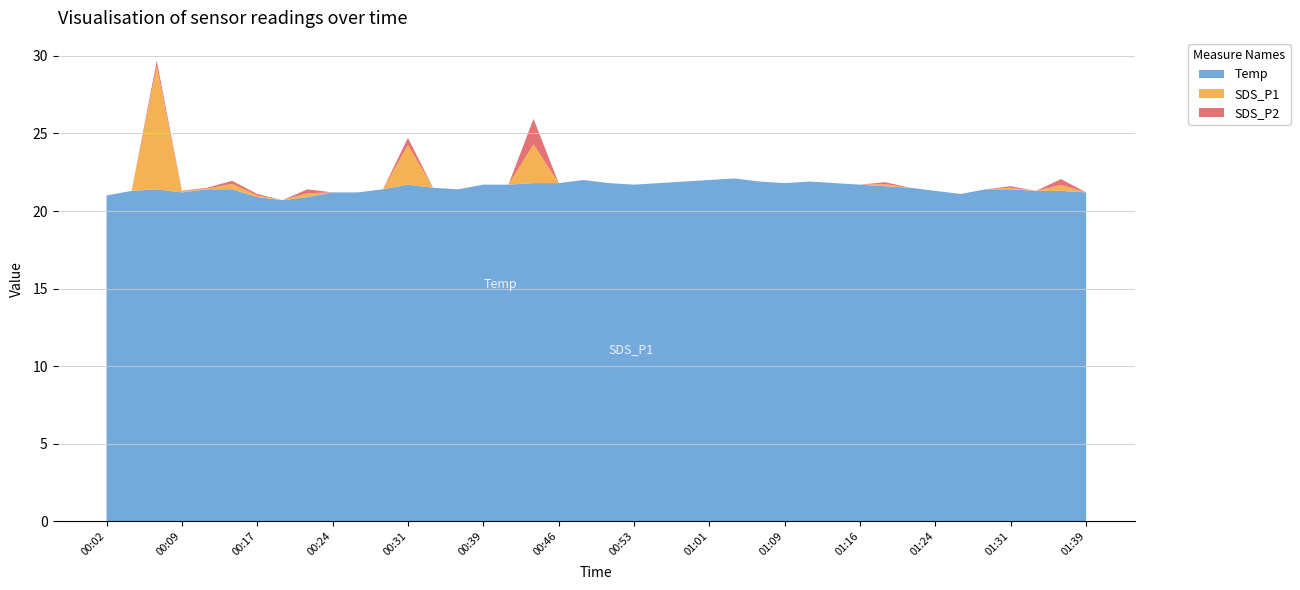

Reading left to right, transcribe all the data shown in this chart.

SDS_P1: 00:02=0.0	00:04=0.0	00:07=7.9	00:09=0.1	00:11=0.1	00:14=0.3	00:17=0.1	00:19=0.0	00:22=0.2	00:24=0.0	00:27=0.0	00:29=0.0	00:31=2.5	00:34=0.0	00:36=0.0	00:39=0.0	00:41=0.0	00:44=2.5	00:46=0.0	00:48=0.0	00:51=0.0	00:53=0.0	00:56=0.0	00:58=0.0	01:01=0.0	01:03=0.0	01:06=0.0	01:09=0.0	01:11=0.0	01:14=0.0	01:16=0.0	01:18=0.1	01:21=0.0	01:24=0.0	01:26=0.0	01:29=0.0	01:31=0.1	01:34=0.0	01:36=0.4	01:39=0.0
SDS_P2: 00:02=0.0	00:04=0.0	00:07=0.3	00:09=0.1	00:11=0.1	00:14=0.2	00:17=0.1	00:19=0.0	00:22=0.2	00:24=0.0	00:27=0.0	00:29=0.0	00:31=0.5	00:34=0.0	00:36=0.0	00:39=0.0	00:41=0.0	00:44=1.6	00:46=0.0	00:48=0.0	00:51=0.0	00:53=0.0	00:56=0.0	00:58=0.0	01:01=0.0	01:03=0.0	01:06=0.0	01:09=0.0	01:11=0.0	01:14=0.0	01:16=0.0	01:18=0.1	01:21=0.0	01:24=0.0	01:26=0.0	01:29=0.0	01:31=0.1	01:34=0.0	01:36=0.4	01:39=0.0
Temp: 00:02=21.0	00:04=21.3	00:07=21.4	00:09=21.2	00:11=21.4	00:14=21.4	00:17=20.9	00:19=20.7	00:22=20.9	00:24=21.2	00:27=21.2	00:29=21.4	00:31=21.7	00:34=21.5	00:36=21.4	00:39=21.7	00:41=21.7	00:44=21.8	00:46=21.8	00:48=22.0	00:51=21.8	00:53=21.7	00:56=21.8	00:58=21.9	01:01=22.0	01:03=22.1	01:06=21.9	01:09=21.8	01:11=21.9	01:14=21.8	01:16=21.7	01:18=21.6	01:21=21.5	01:24=21.3	01:26=21.1	01:29=21.4	01:31=21.4	01:34=21.3	01:36=21.3	01:39=21.2